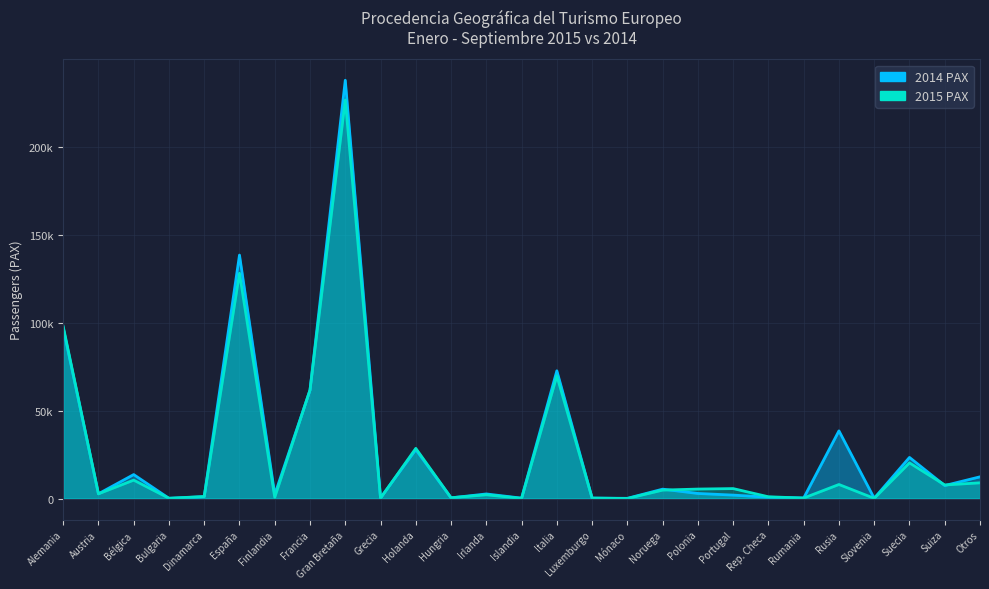

In 2014 PAX, how many points are higher than both neighbors (excluding endpoints)?

9